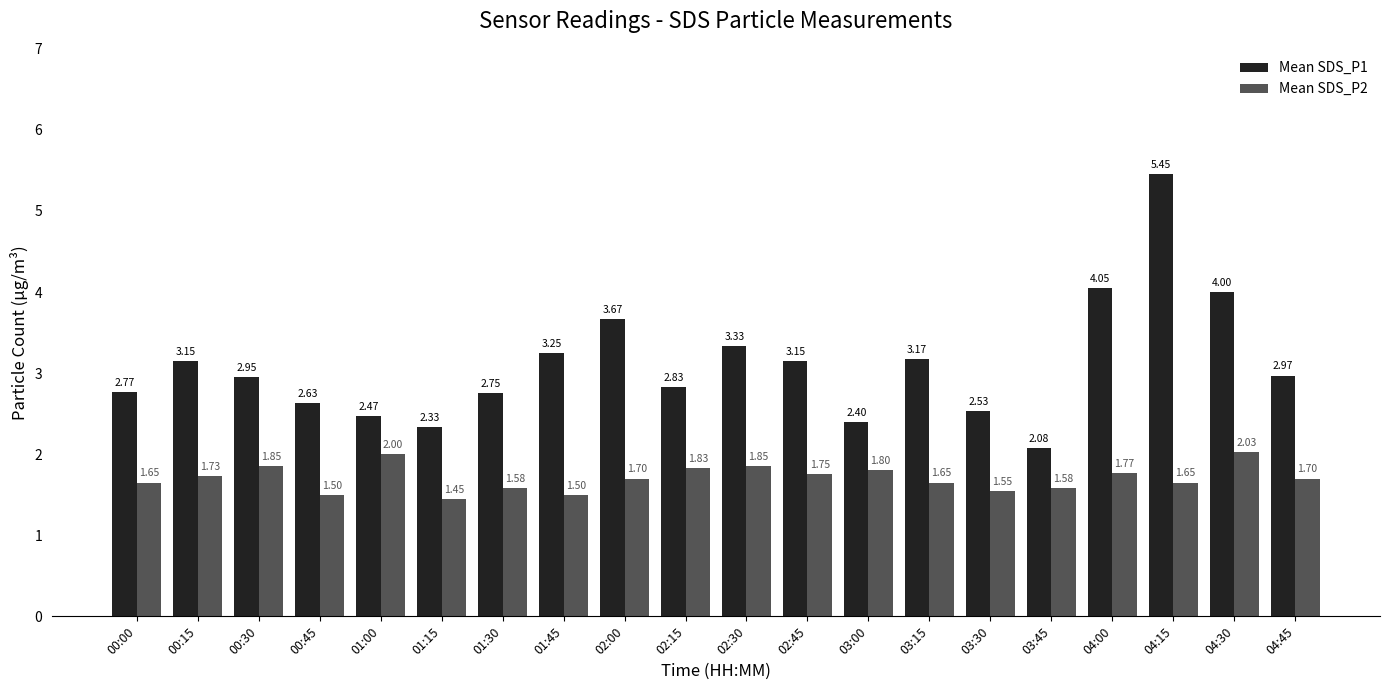

What position from the right is 04:45?

1